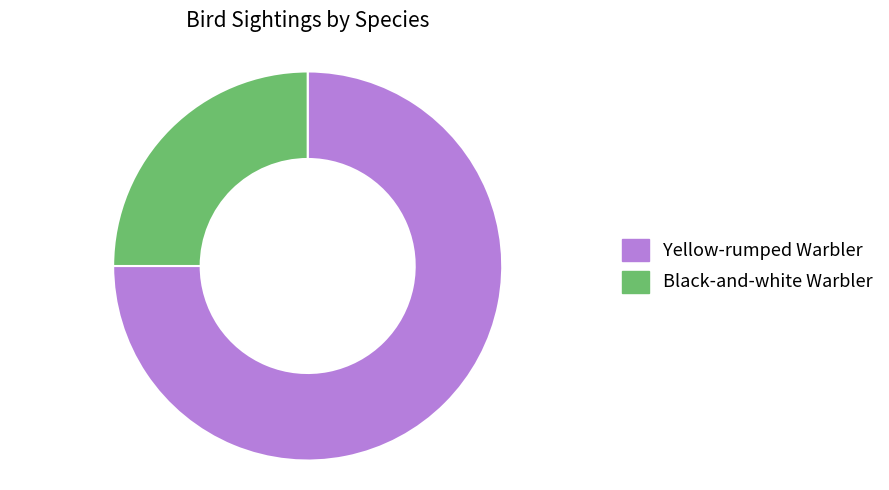

How many segments does this pie chart have?

2